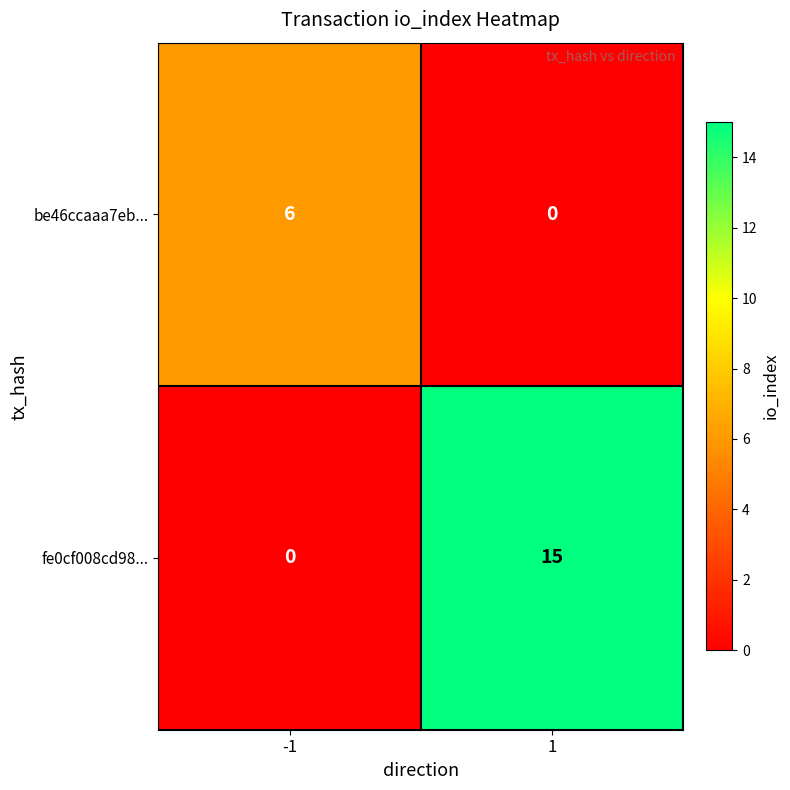

What is the difference between the fe0cf008cd98... values at 1 and -1?

15